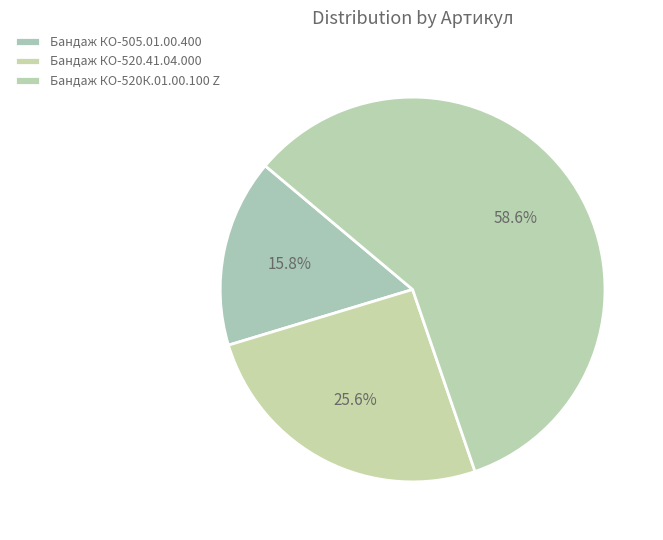

The Бандаж КО-520К.01.00.100 Z slice represents 59% of the pie. True or false?

True